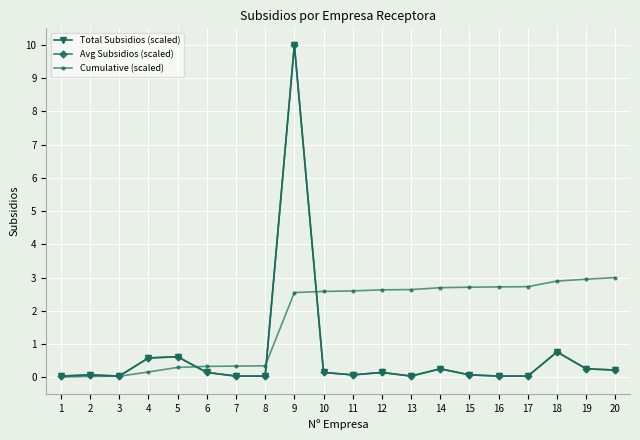

Is this an area chart (filled region under the line)?

No